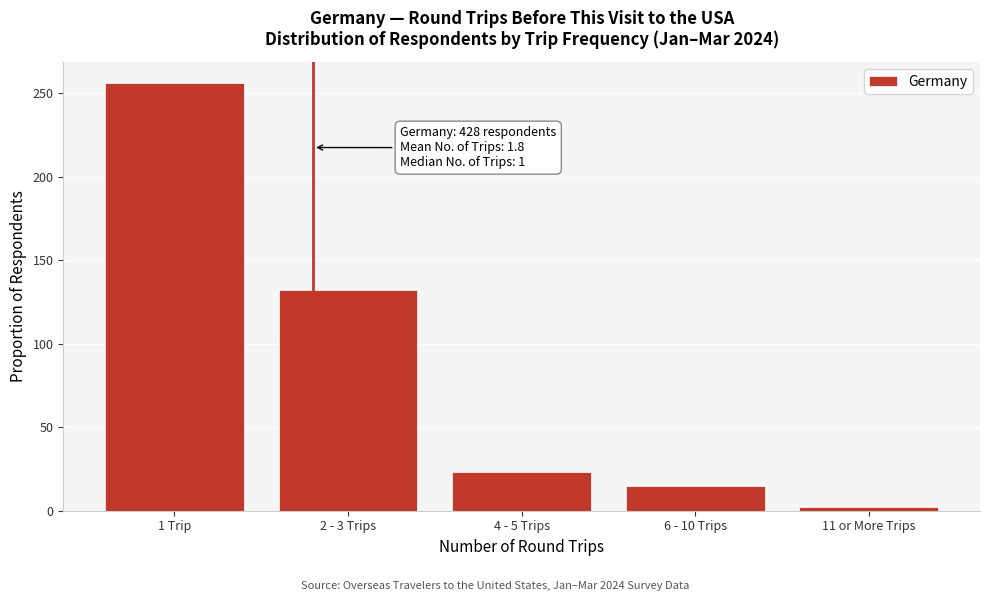

Reading left to right, transcribe all the data shown in this chart.

256	132	23	15	2